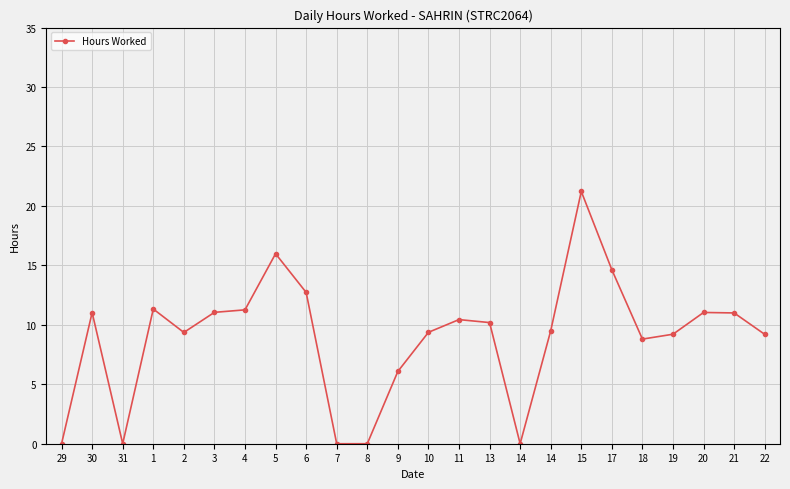

Rank the categories by value from lowest to highest.

29, 31, 7, 8, 14, 9, 18, 22, 19, 2, 10, 14, 13, 11, 21, 30, 20, 3, 4, 1, 6, 17, 5, 15